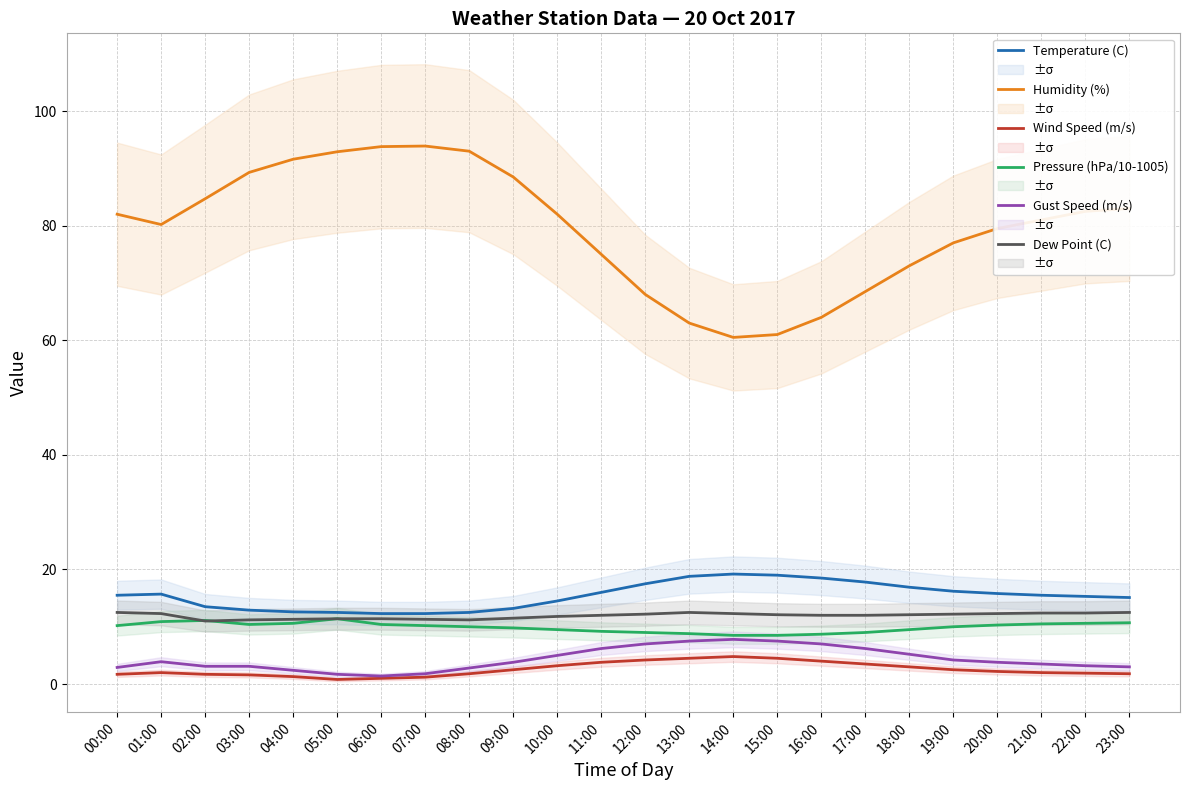

What is the difference between the maximum and minimum values in the Humidity (%) series?

33.4